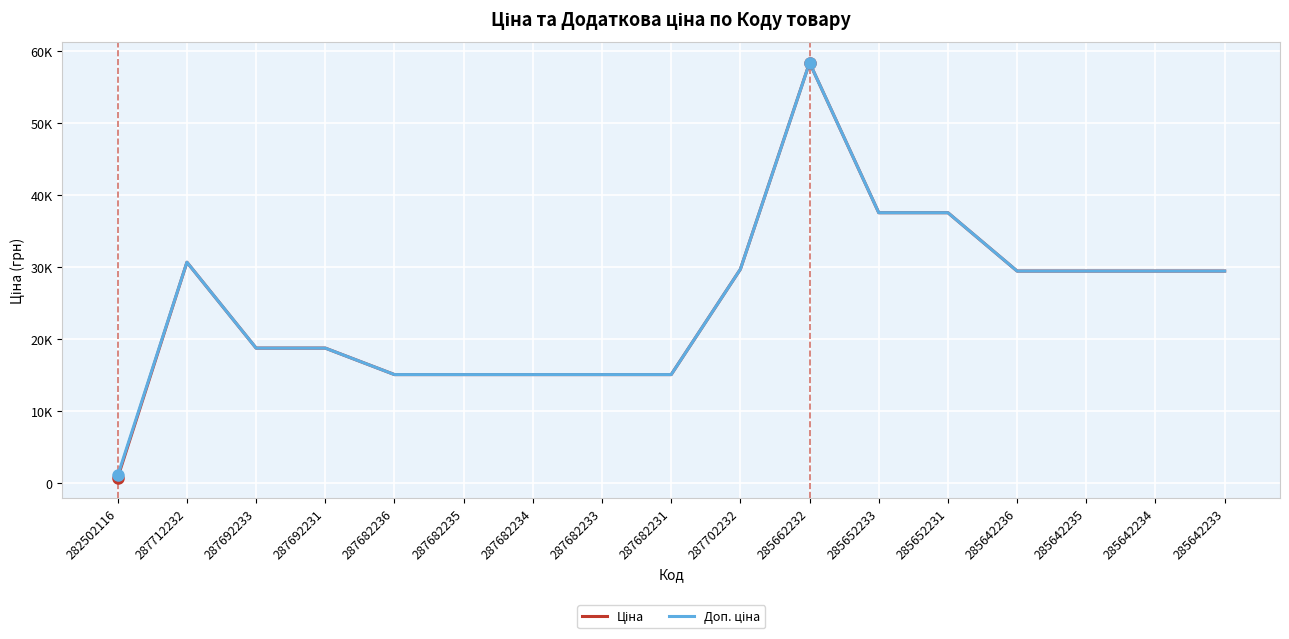

What are all the series names shown in the legend?

Ціна, Доп. ціна